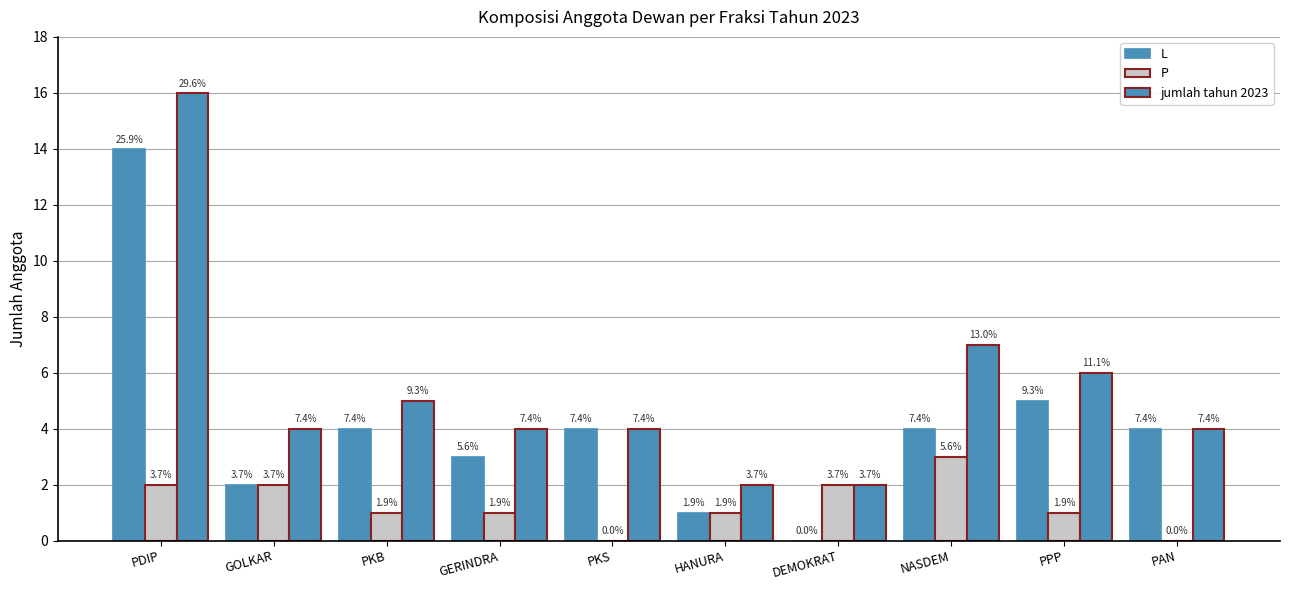

Rank the series by their average value, from lowest to highest.

P, L, jumlah tahun 2023